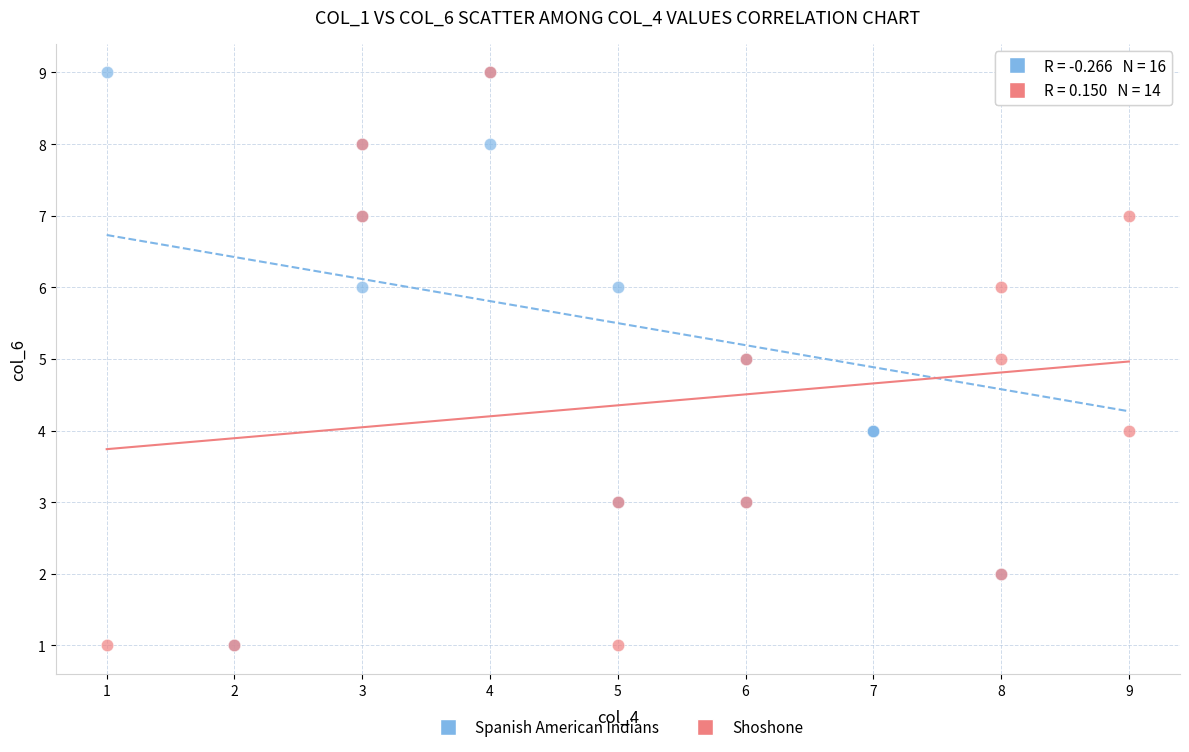

What are all the series names shown in the legend?

Spanish American Indians, Shoshone